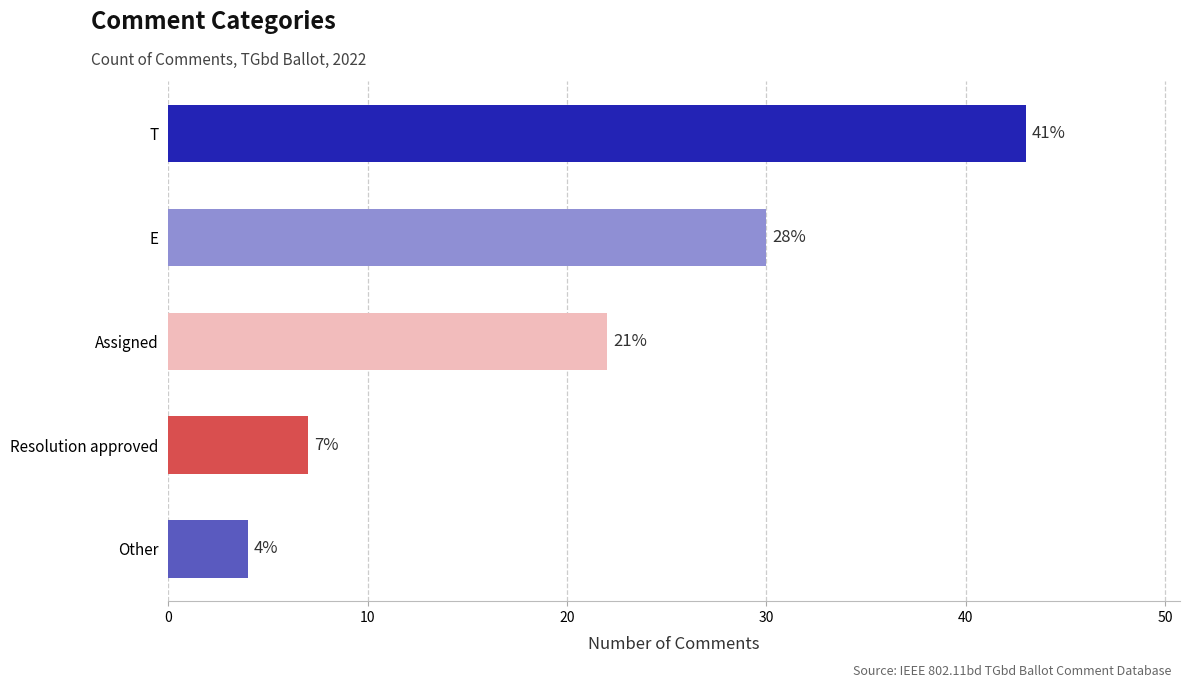

What is the average value?

21